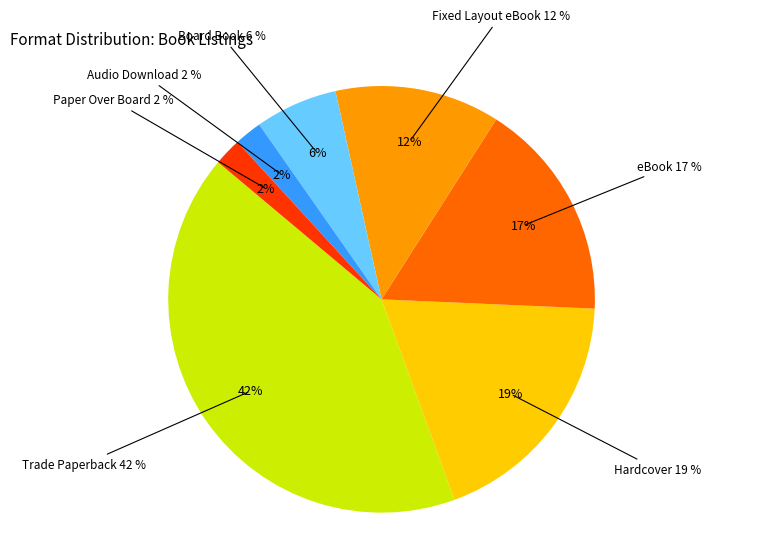

Does Fixed Layout eBook account for over 50% of the chart?

No